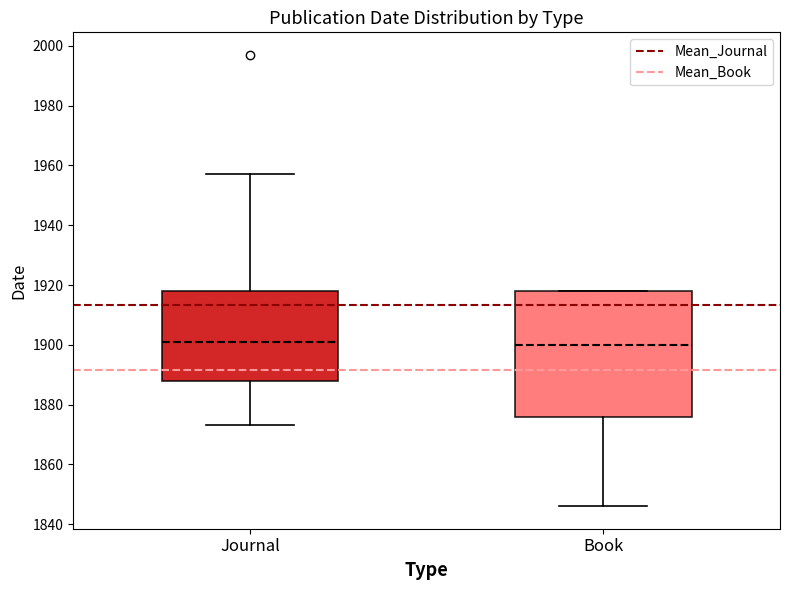

Where does the upper whisker of the box for Journal end on the y-axis? The values are not printed on the chart, so give them approximately, as read against the axis.

1958